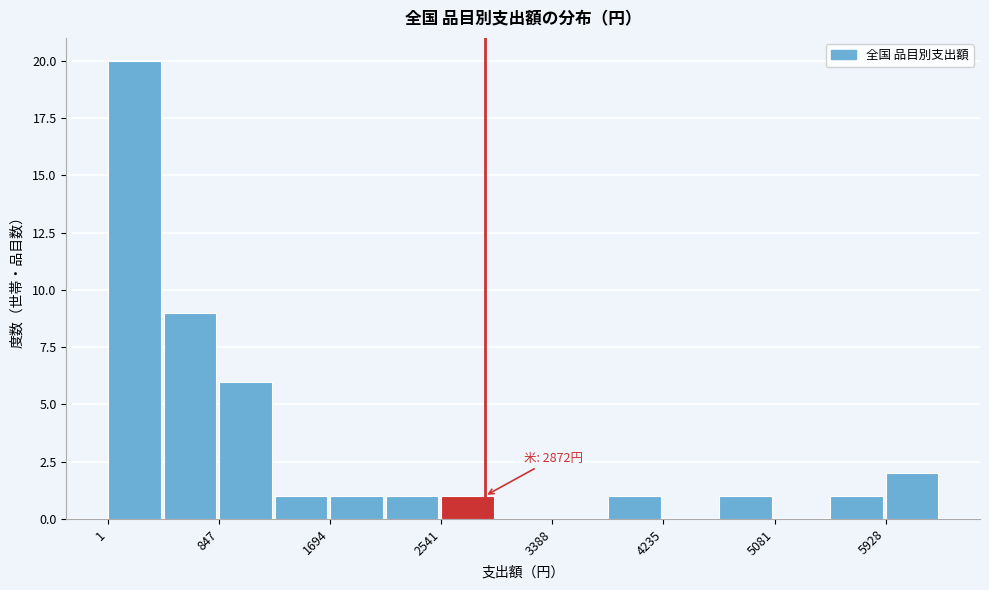

Over which range of the x-axis is the bar tallest?

0 to 400